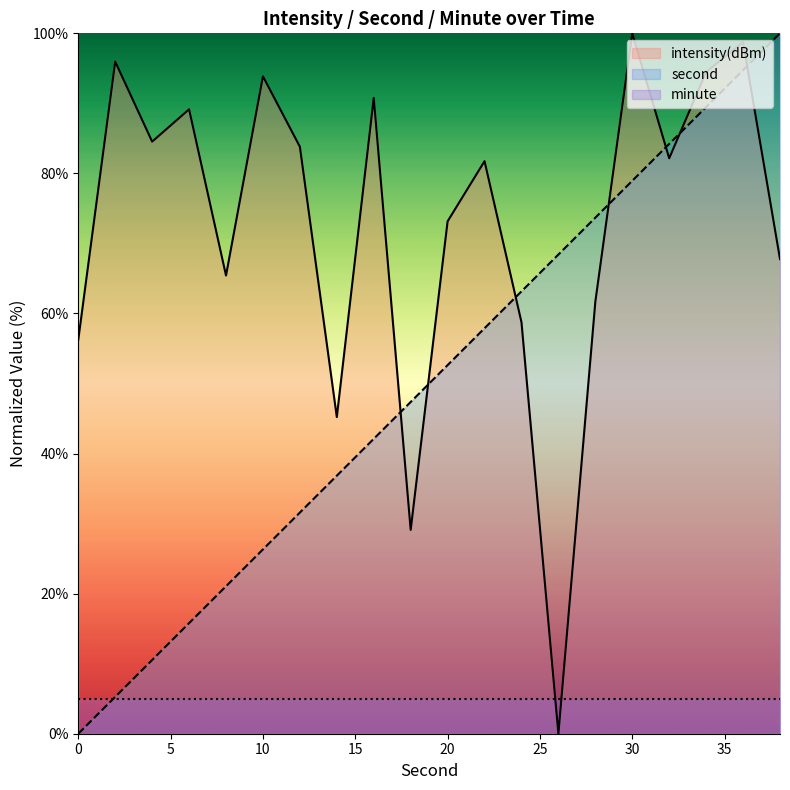

What is the difference between the highest and lowest values at 0?

56.3